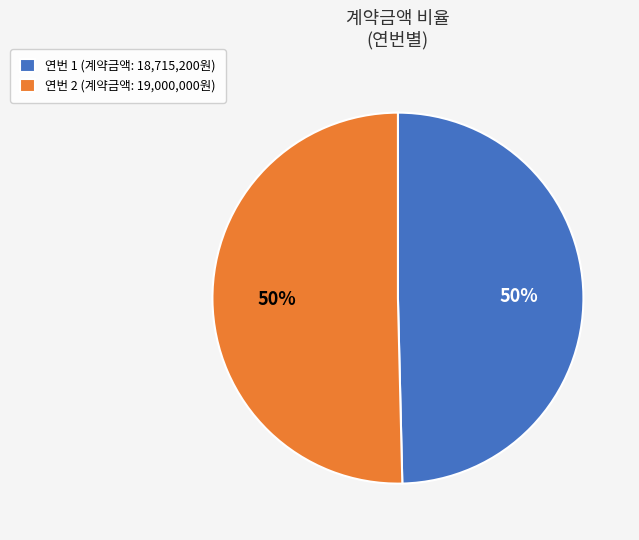

How many slices are in this pie chart?

2